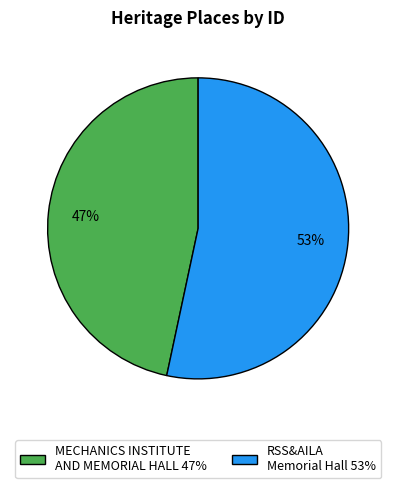

How many segments does this pie chart have?

2